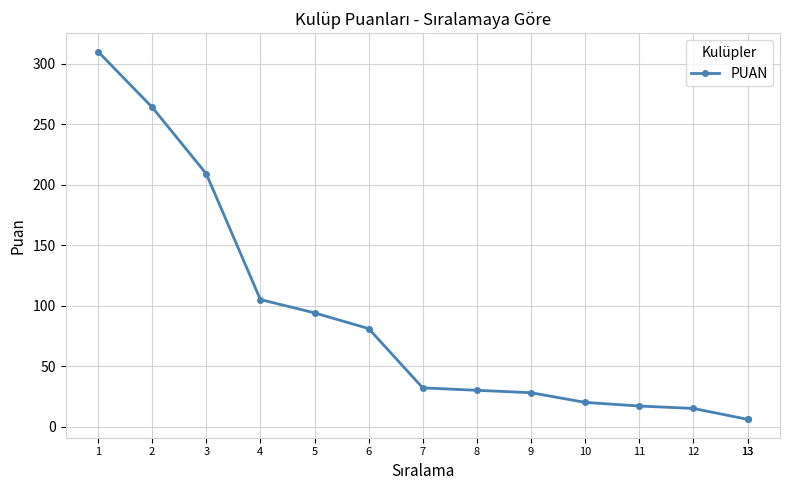

Between 5 and 8, which is larger?

5